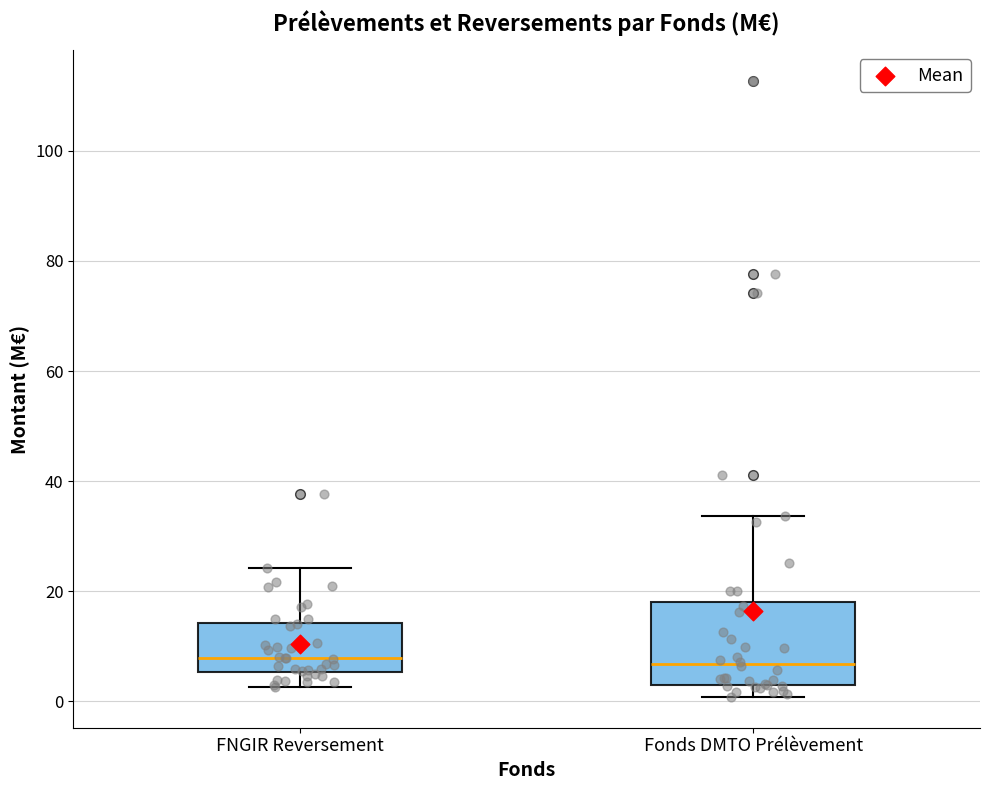

Reading left to right, transcribe this box plot: for each box, give where its median line is, the range the box spans, and where its two whiskers end, as read against the y-axis. The values are not printed on the chart, so give them approximately, as read against the axis.

FNGIR Reversement: median 8, box 6 to 14, whiskers 2 to 24
Fonds DMTO Prélèvement: median 6, box 2 to 18, whiskers 0 to 34